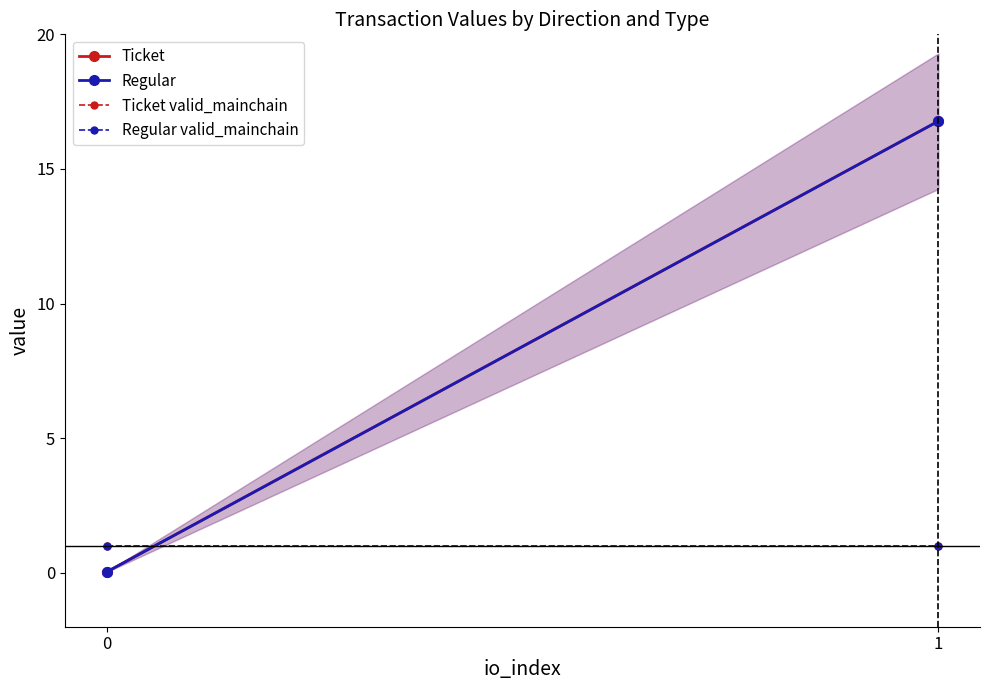

Reading right to left, what are all the values shown in this chart?

Ticket: 16.8	0.0
Regular: 16.8	0.0
Ticket valid_mainchain: 1.0	1.0
Regular valid_mainchain: 1.0	1.0